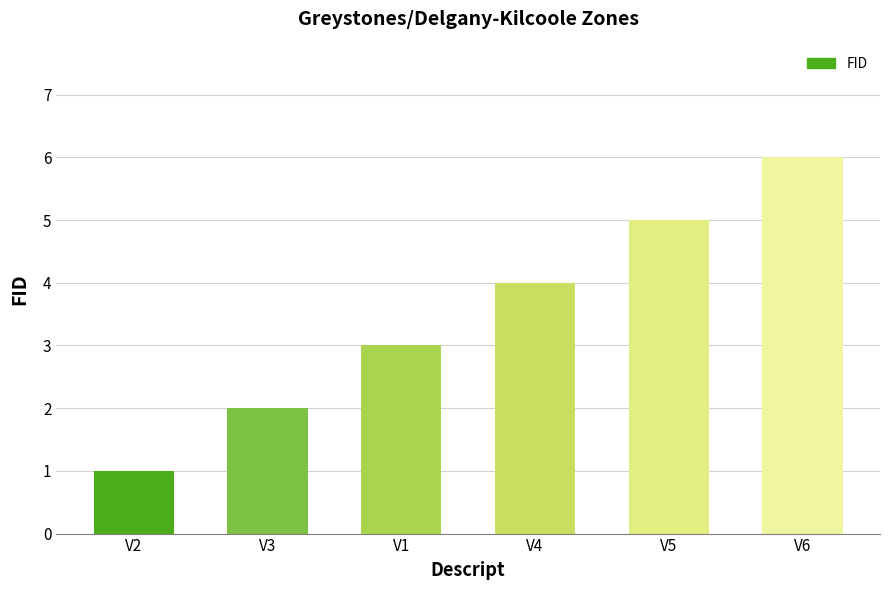

The chart shows a value of 3 at V6. True or false?

False